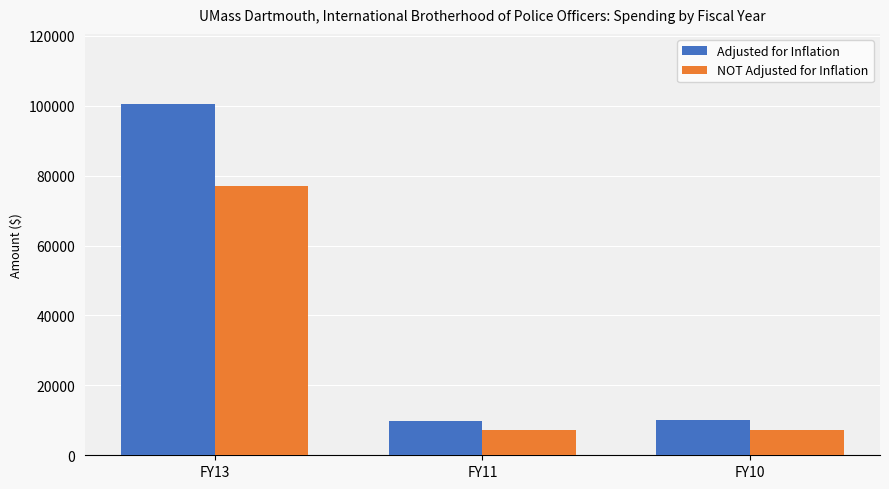

At which label is Adjusted for Inflation closest to 55116?

FY10